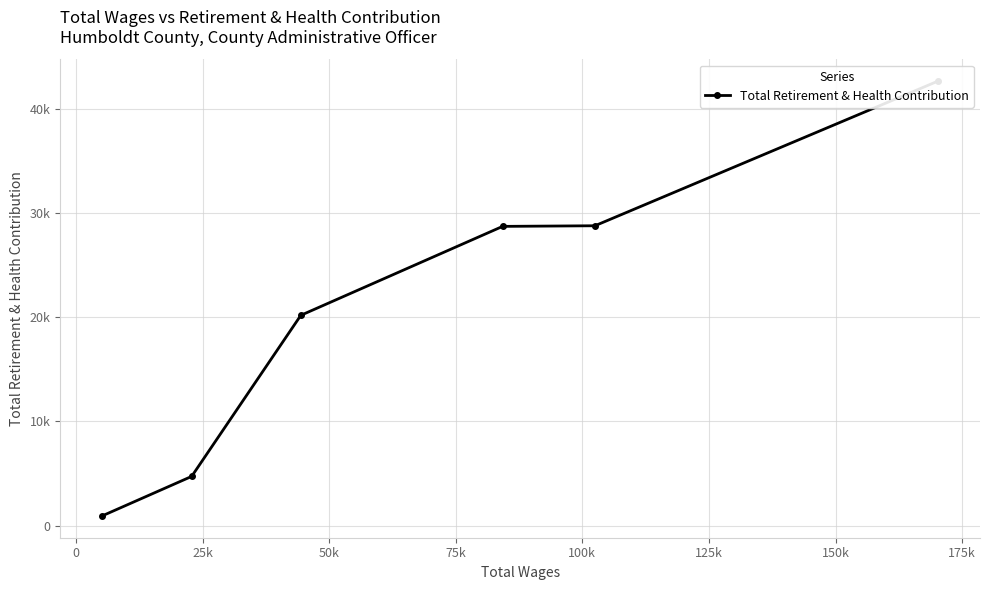

The value at 100k is 607. True or false?

False